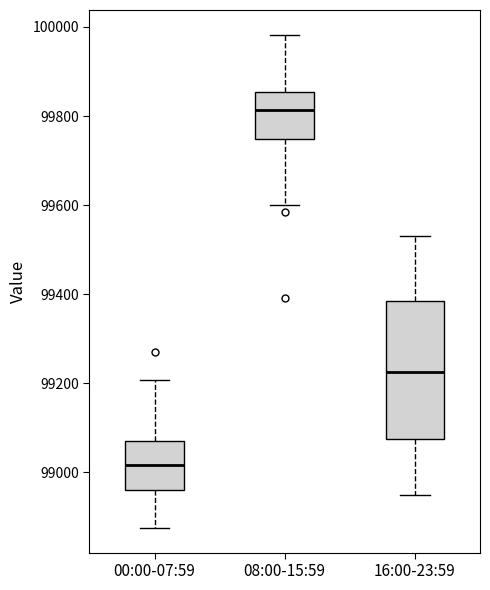

Reading left to right, read every box against the y-axis: the position of its median line, the range the box covers, and the ends of its whiskers. The values are not printed on the chart, so give them approximately, as read against the axis.

00:00-07:59: median 99020, box 98960 to 99060, whiskers 98880 to 99200
08:00-15:59: median 99820, box 99740 to 99860, whiskers 99600 to 99980
16:00-23:59: median 99220, box 99080 to 99380, whiskers 98960 to 99540